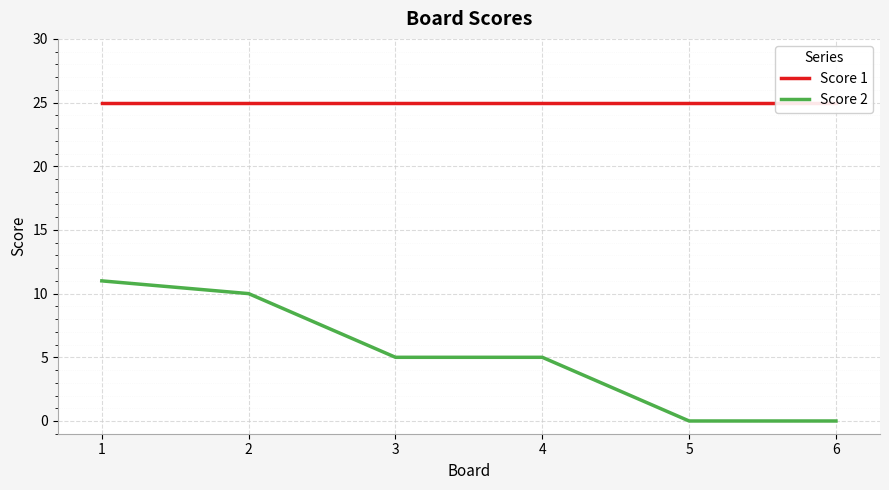

True or false: Score 2 and Score 1 intersect in this chart.

False